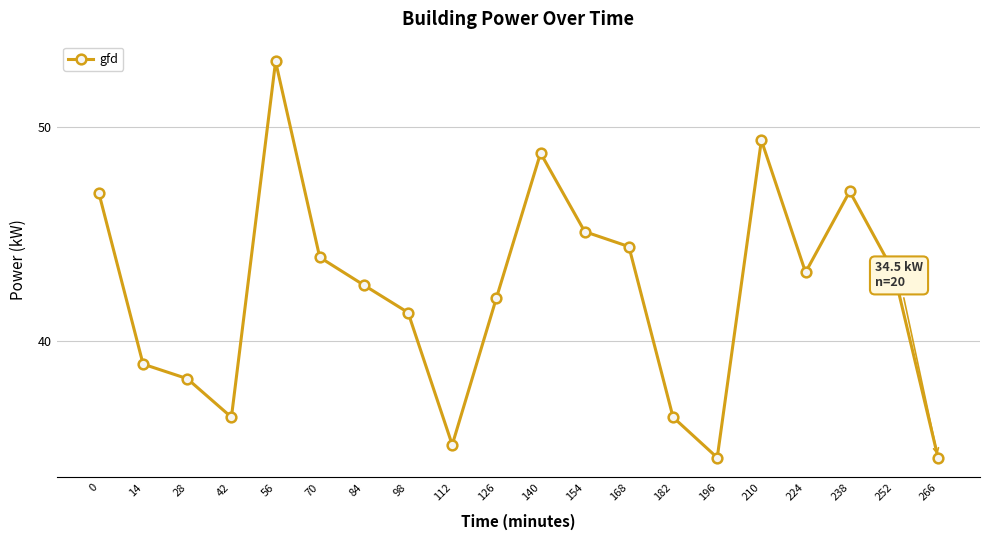

What is the difference between the maximum and minimum values?

18.5